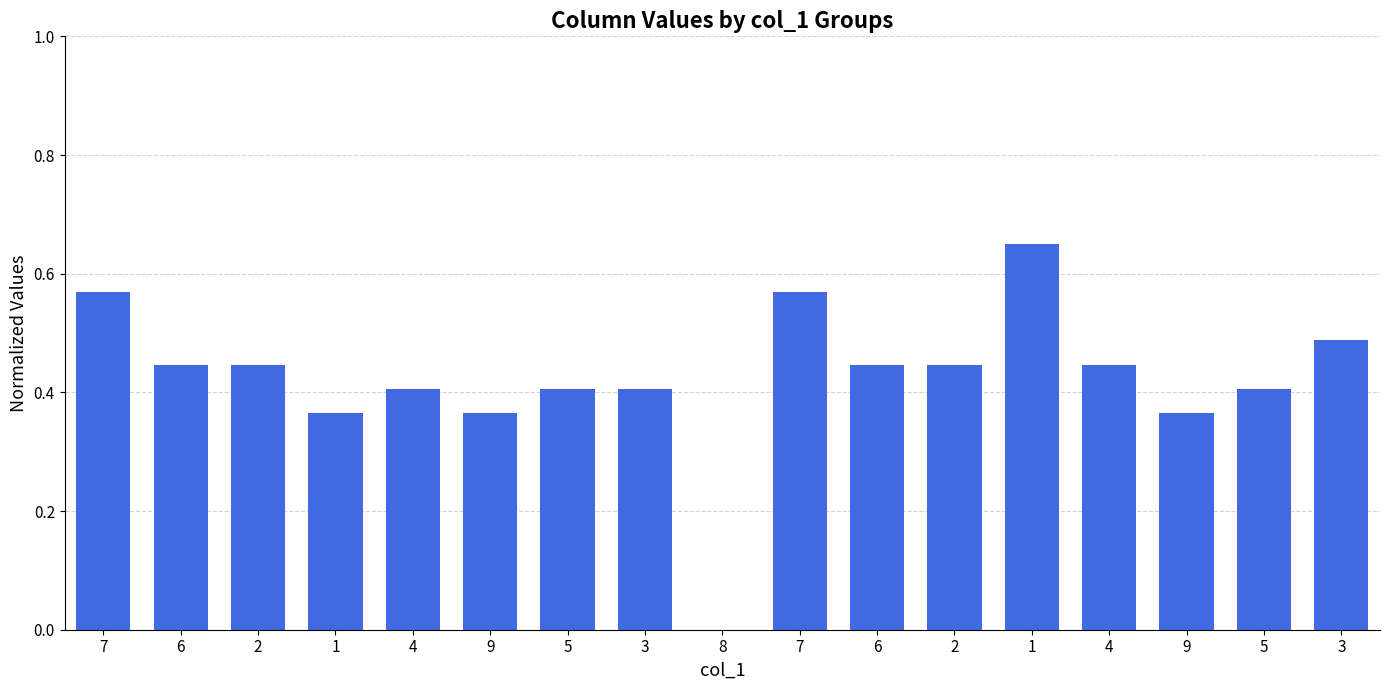

How many data points are above 0?

16